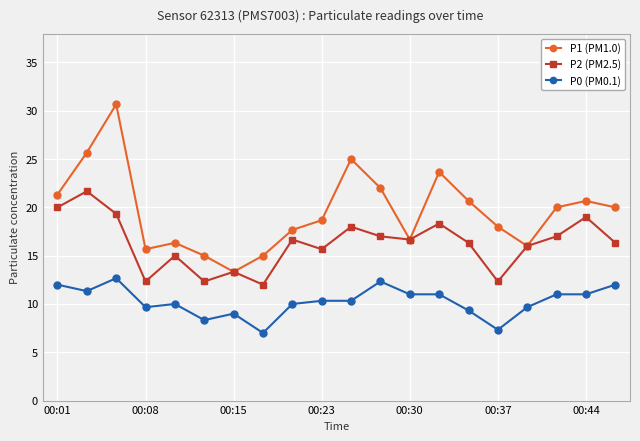

What is the difference between the maximum and minimum values in the P1 (PM1.0) series?

17.3